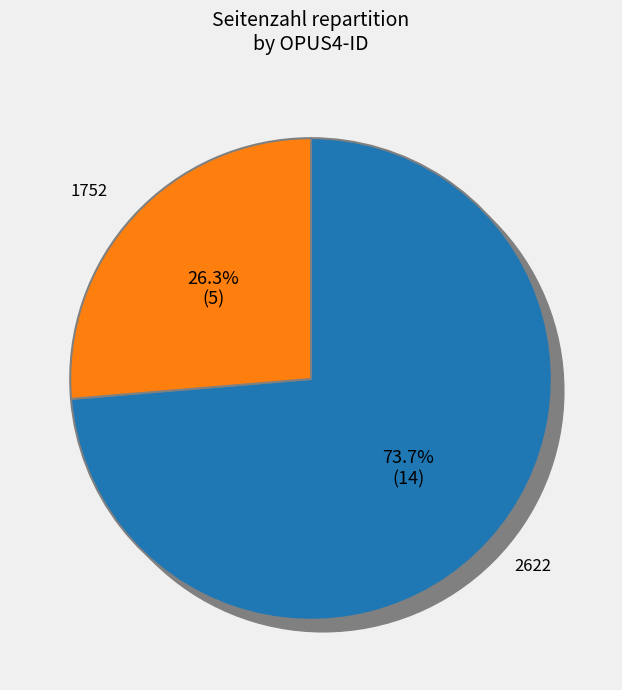

True or false: 1752 accounts for 18% of the total.

False